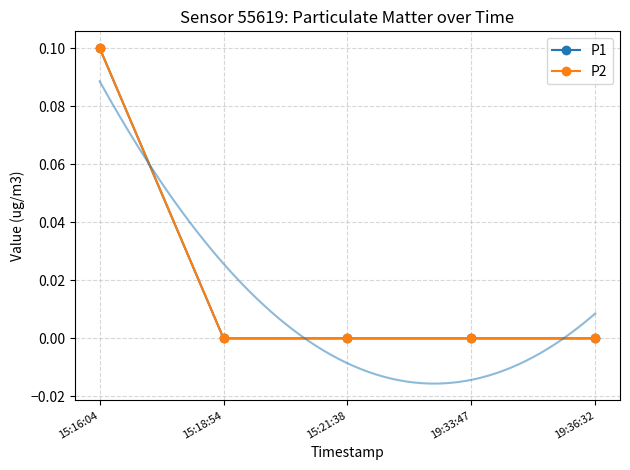

Is it true that P1 equals -0.1 at 15:21:38?

False